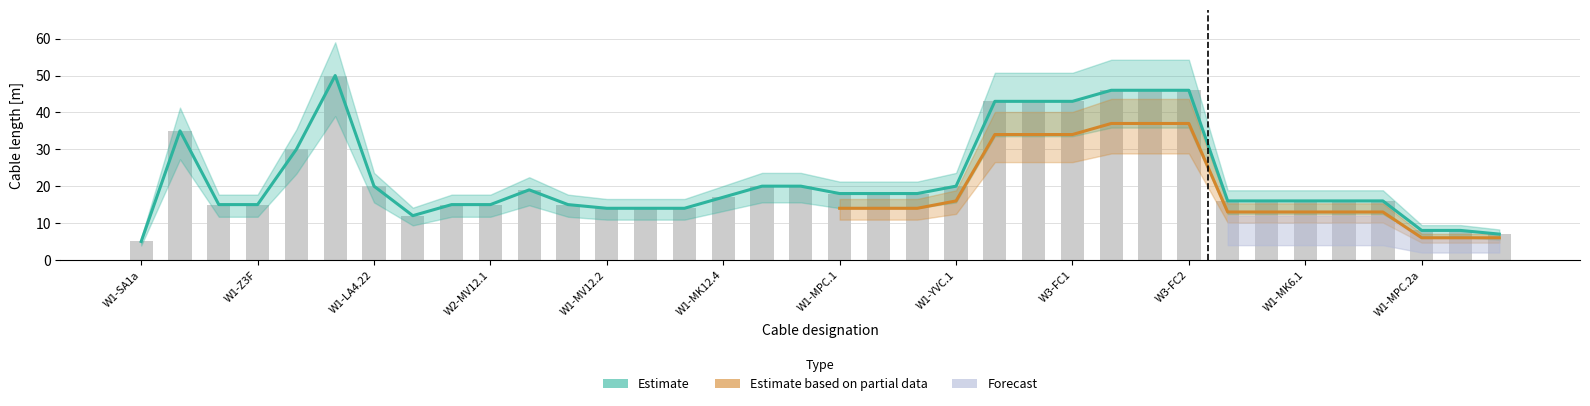

The value of Estimate at W1-MK12.2 is 15. True or false?

True